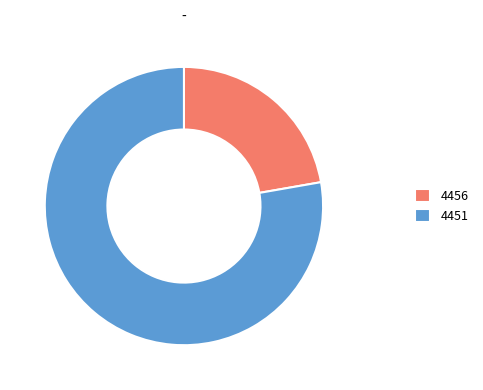

Is there any slice that represents more than half of the pie?

Yes